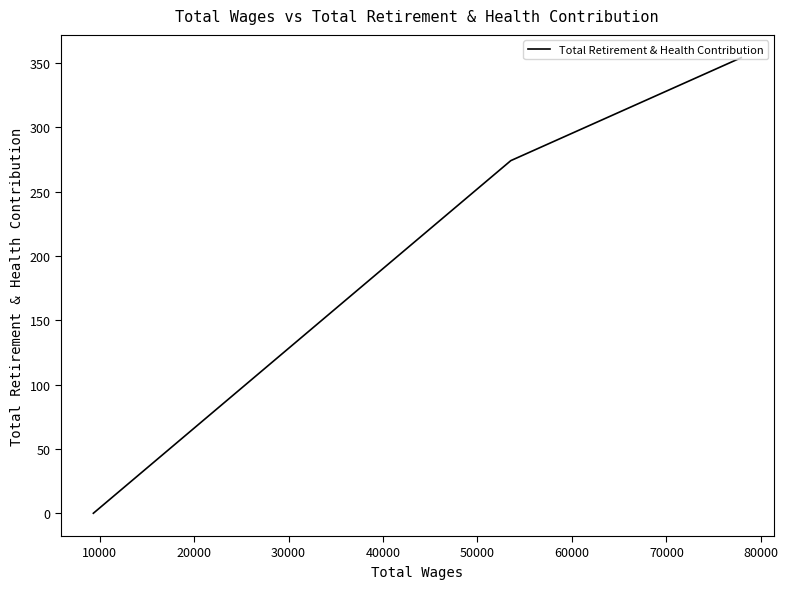

What is the value of the 2nd point from the left?

274